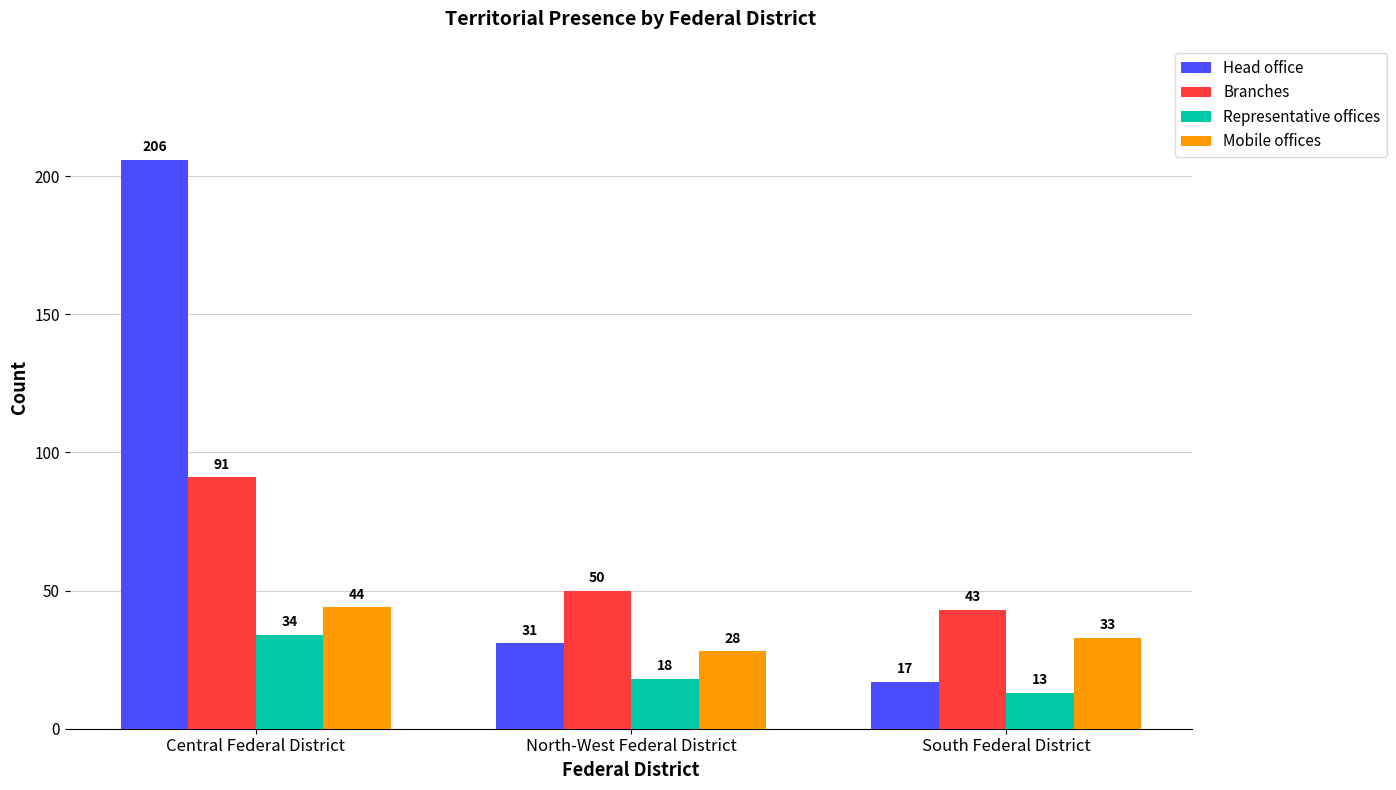

Is the value of Mobile offices at South Federal District greater than the value of Representative offices at North-West Federal District?

Yes